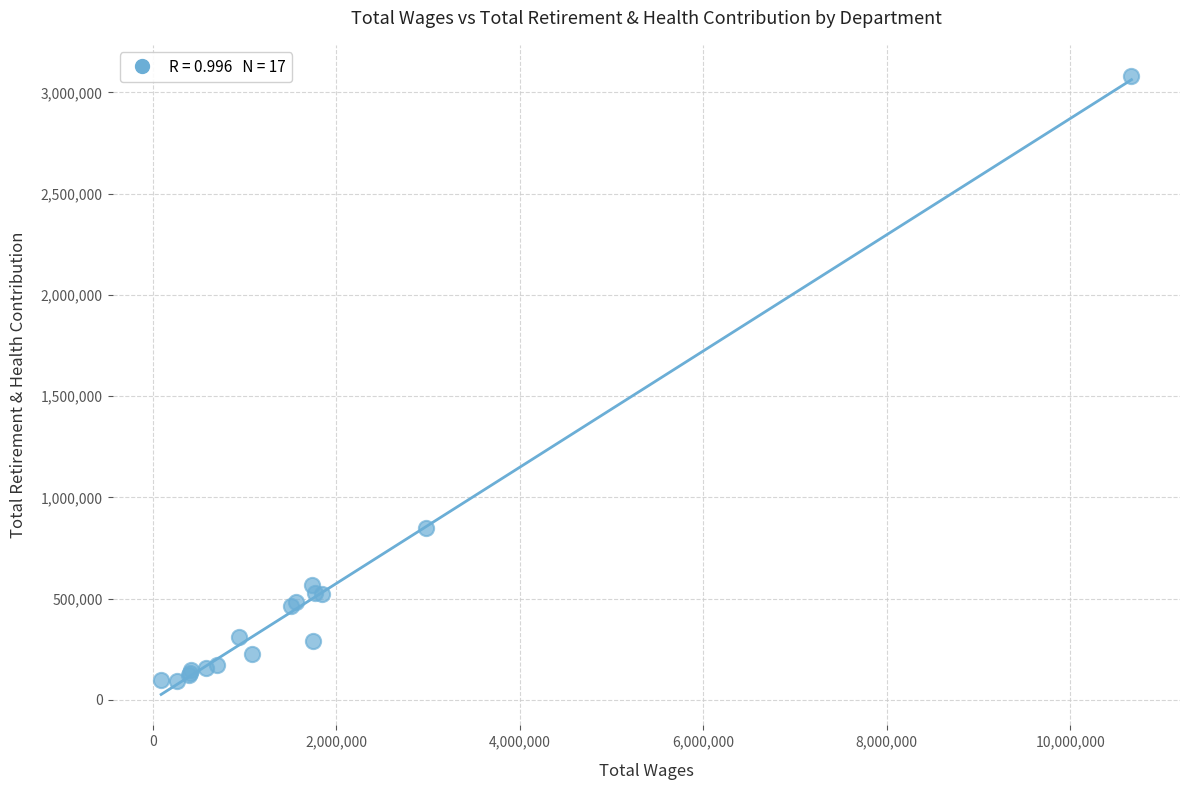

What Y value in the scatter plot is closest to 1588124?

849041